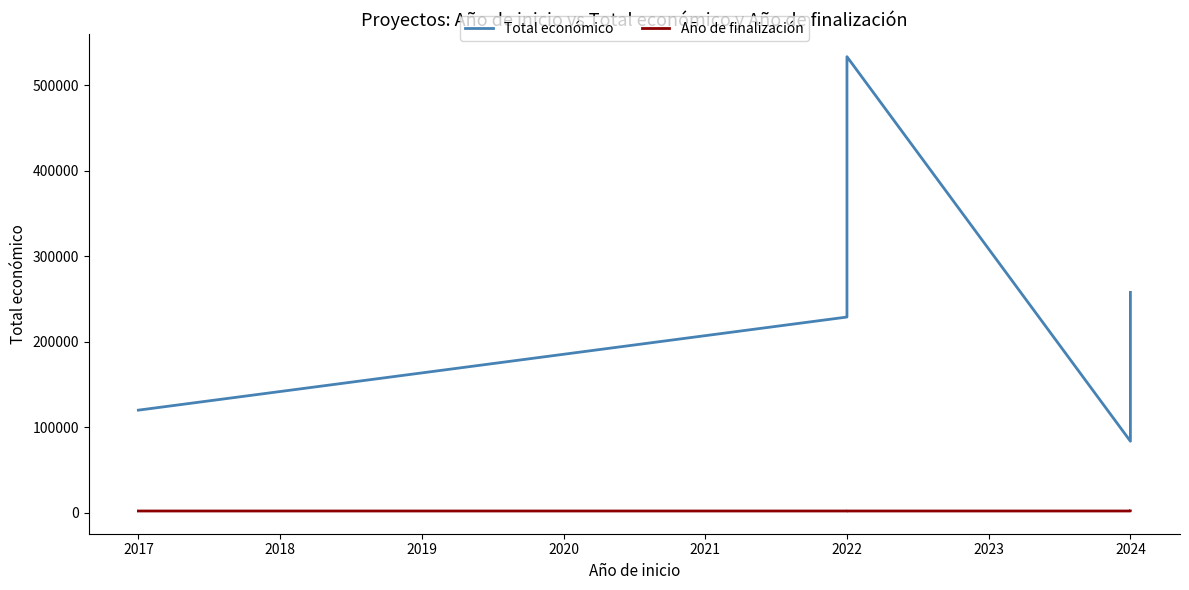

Reading left to right, list all the values displayed in this chart.

Total económico: 119994	228922	533449	83646	257770
Año de finalización: 2017	2024	2025	2025	2027